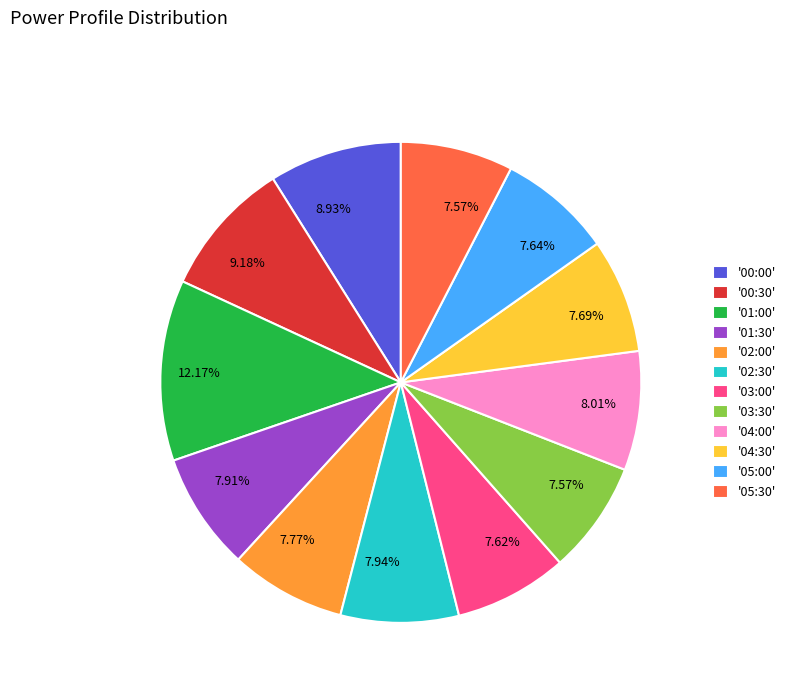

Combined, do '01:30' and '03:00' account for over 50%?

No